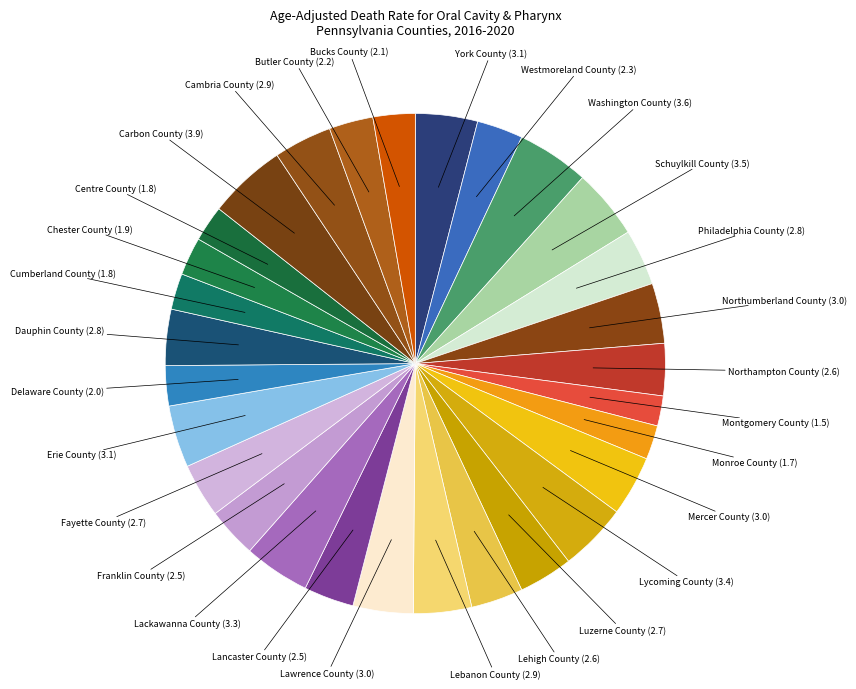

Count the number of slices in the pie.

29